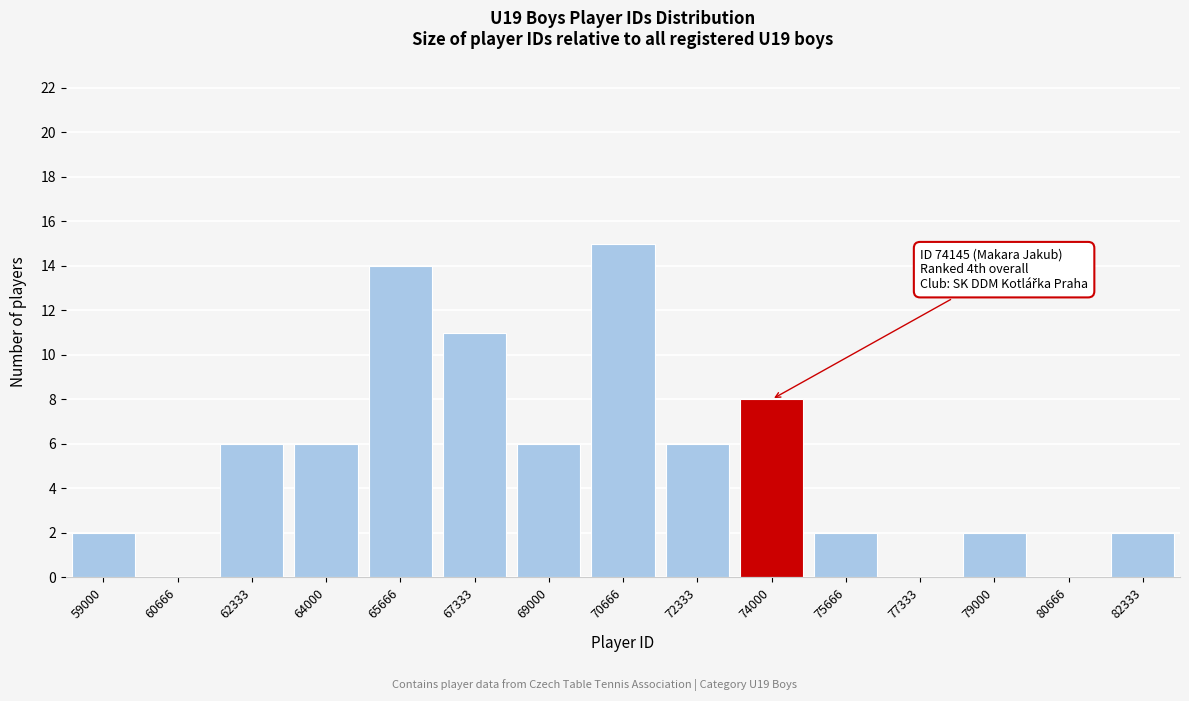

Reading left to right, list all the values displayed in this chart.

59000=2	60666=0	62333=6	64000=6	65666=14	67333=11	69000=6	70666=15	72333=6	74000=8	75666=2	77333=0	79000=2	80666=0	82333=2